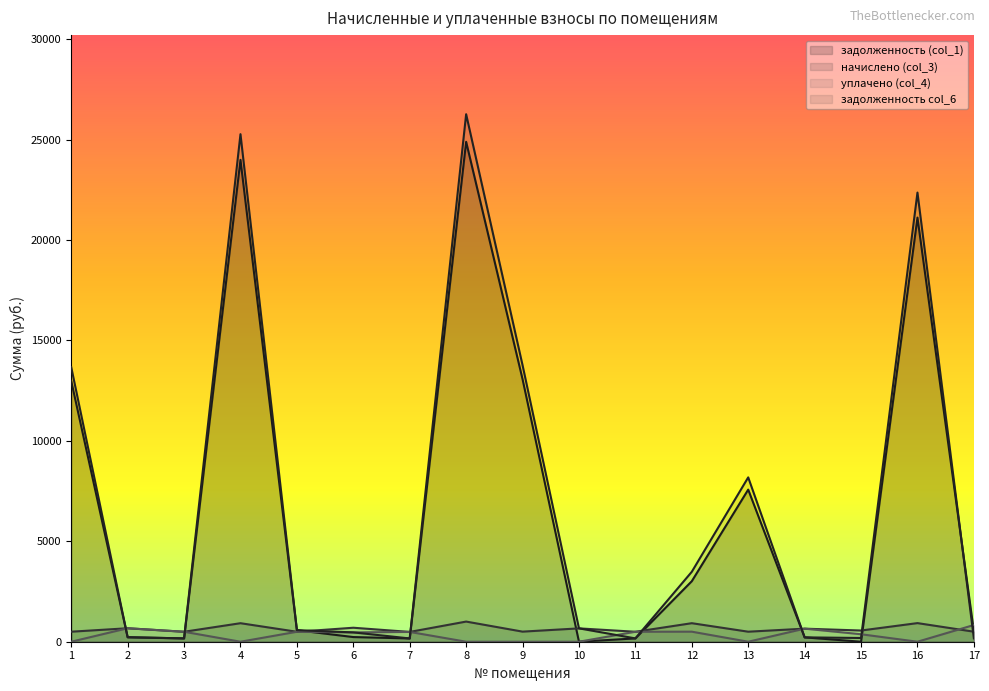

What is the sum of all задолженность col_6 values?

115993.6